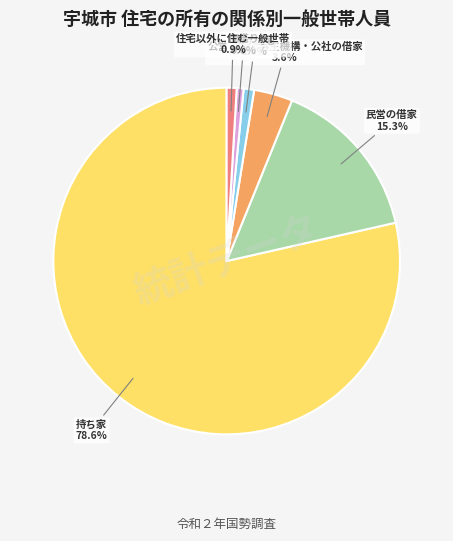

To the nearest percent, what is the difference between the 公営・都市再生機構・公社の借家 and 民営の借家 slice percentages?

12%